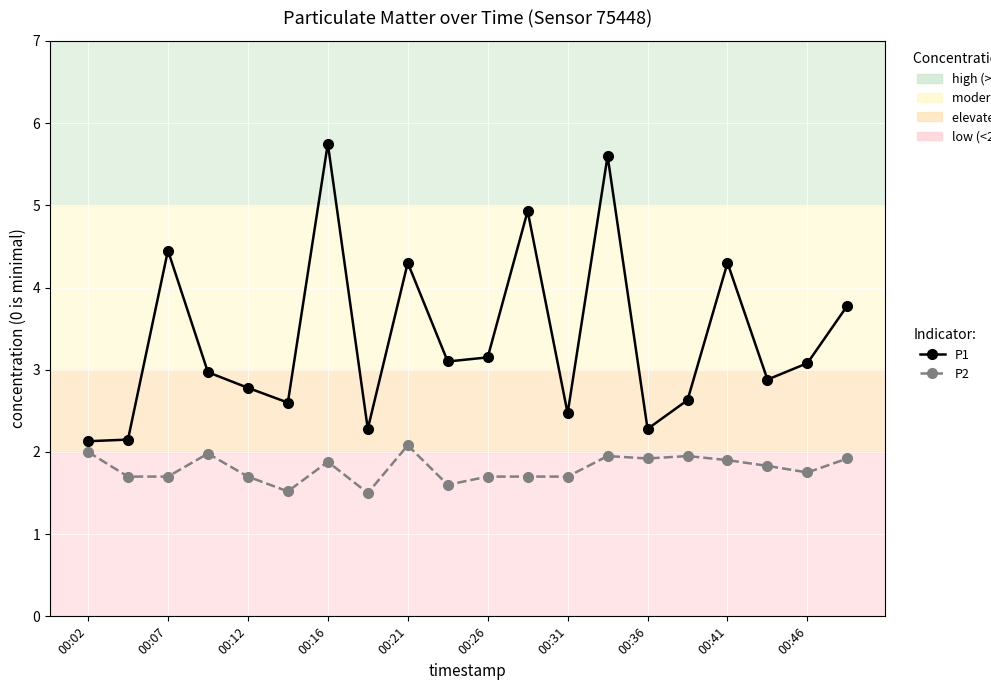

What is the lowest value of the P1 series?

2.1